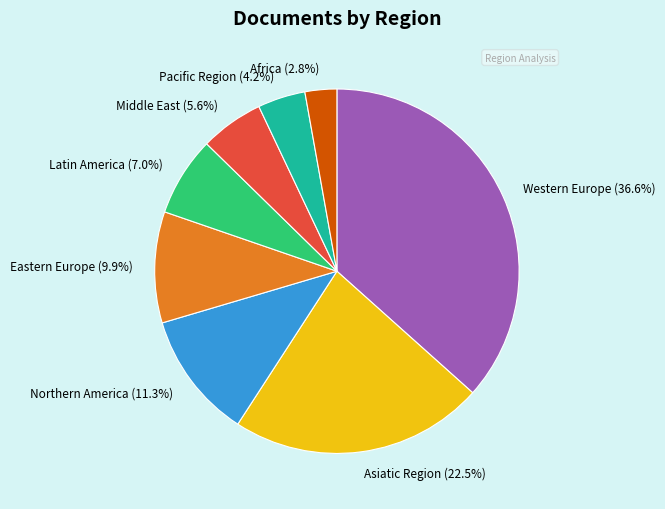

To the nearest percent, what portion does Africa represent?

3%